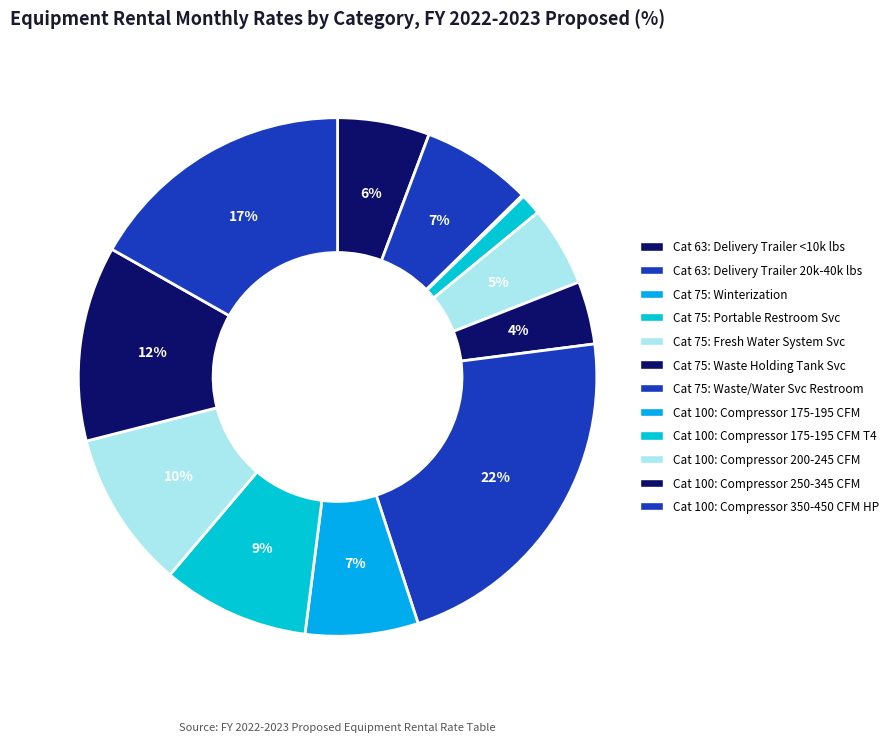

How many slices are in this pie chart?

12